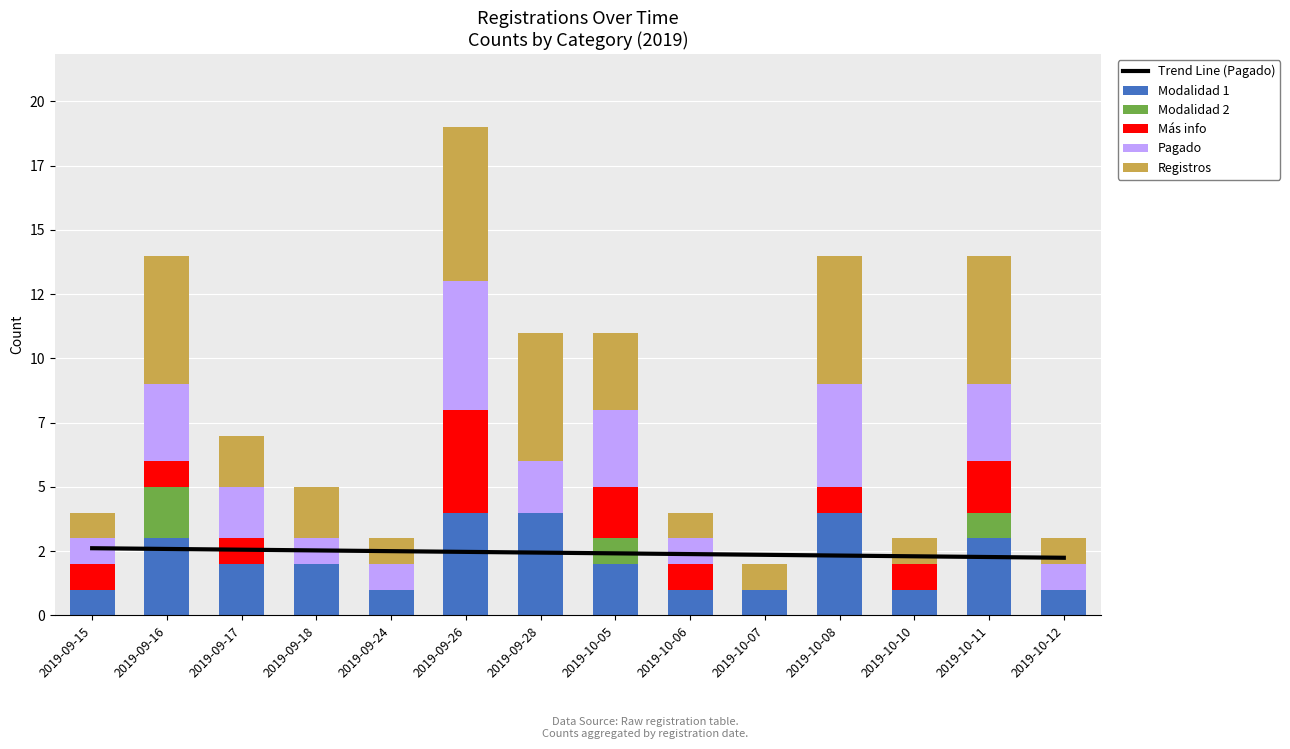

What position from the left is 2019-09-28?

7